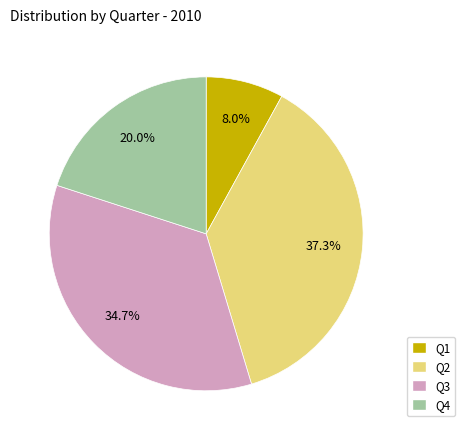

Which category has the smallest portion of the pie?

Q1